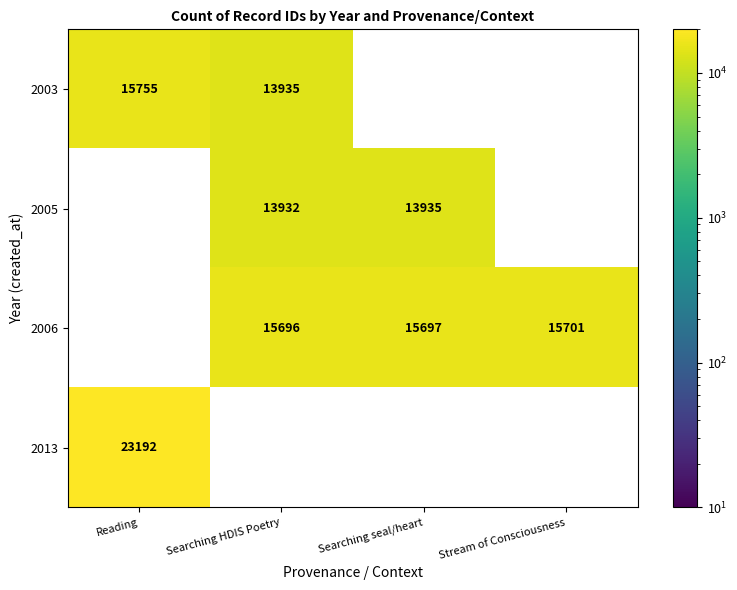

Count the 2006 values in the range 15696 to 15701.

3